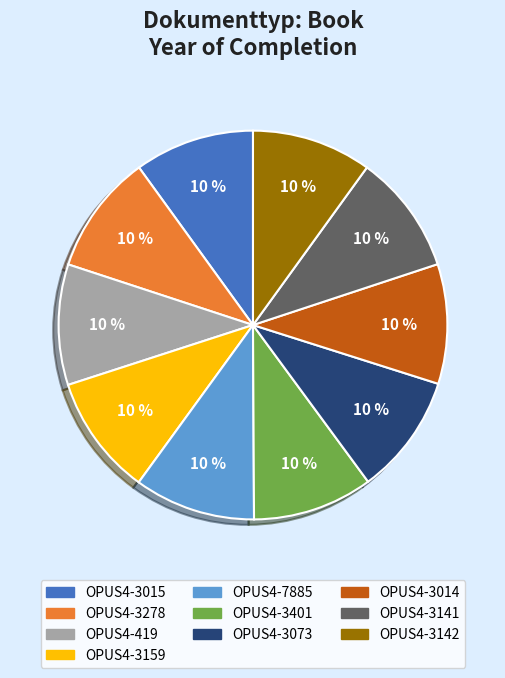

The OPUS4-7885 slice represents 2% of the pie. True or false?

False